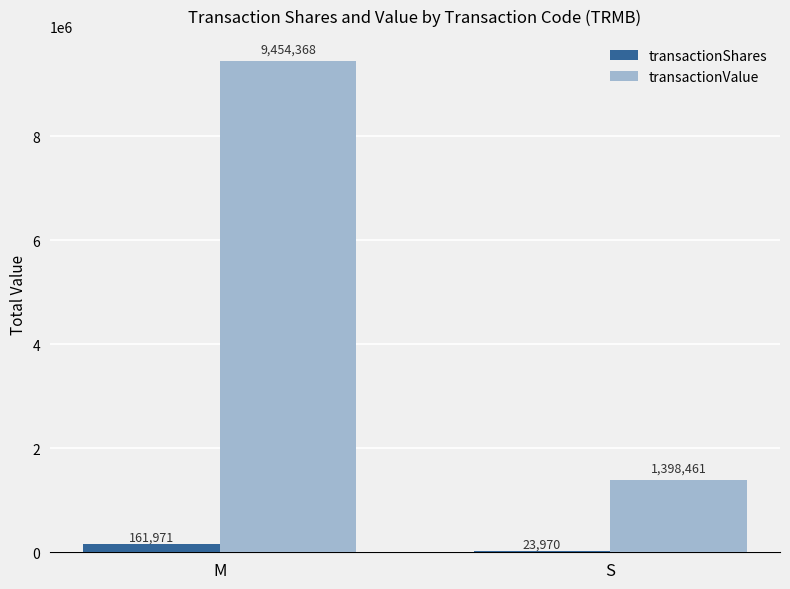

Between M and S, which series saw the biggest shift?

transactionValue